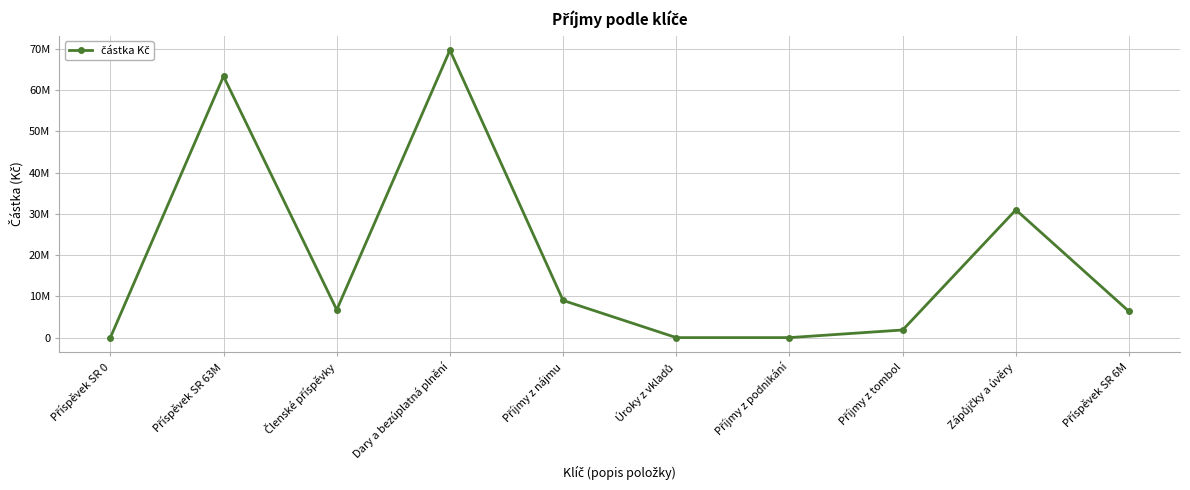

Does the chart have visible grid lines?

Yes